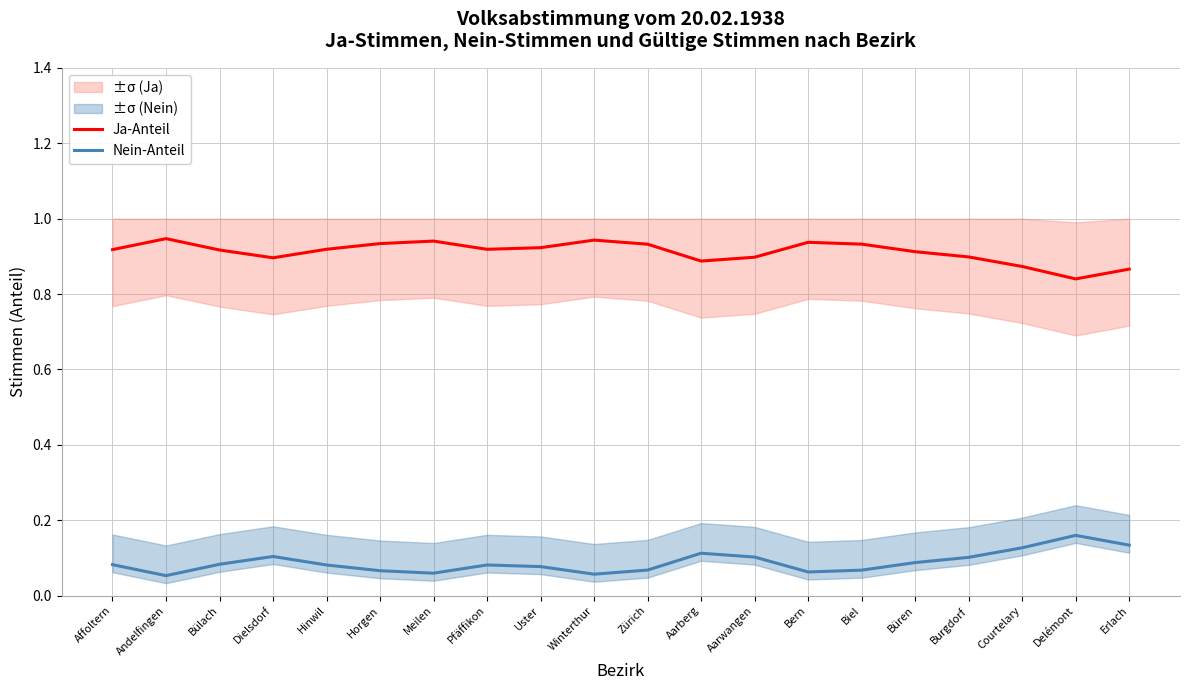

True or false: Ja-Anteil and Nein-Anteil cross at least once.

False